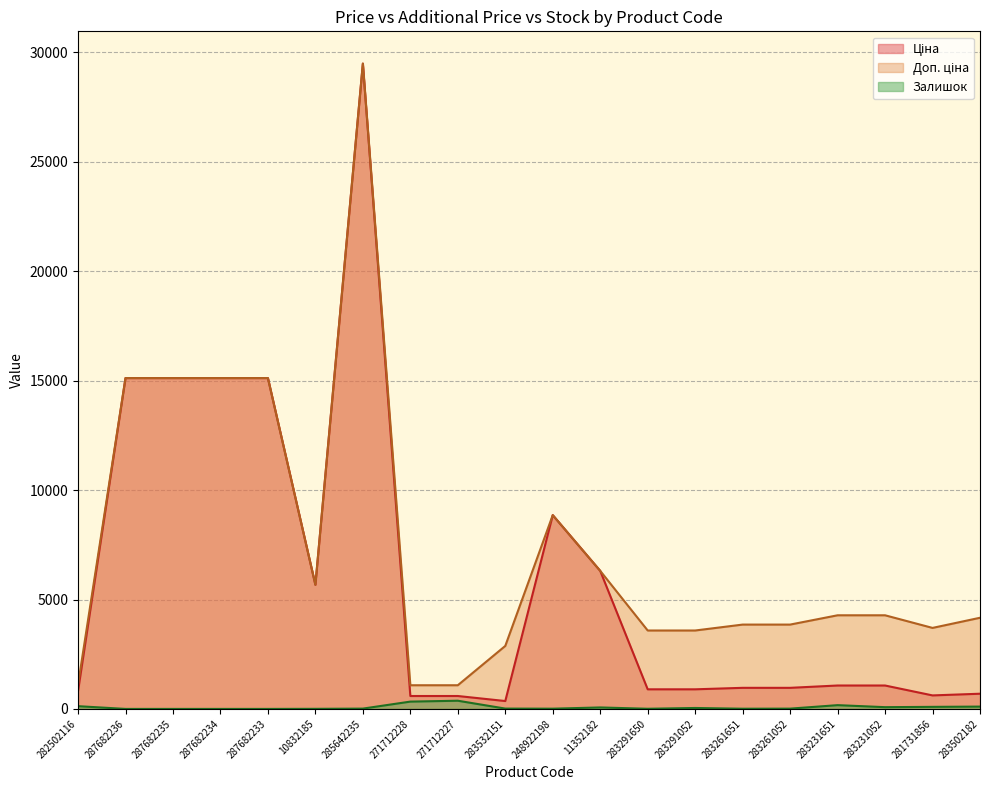

How many lines are shown in the chart?

3